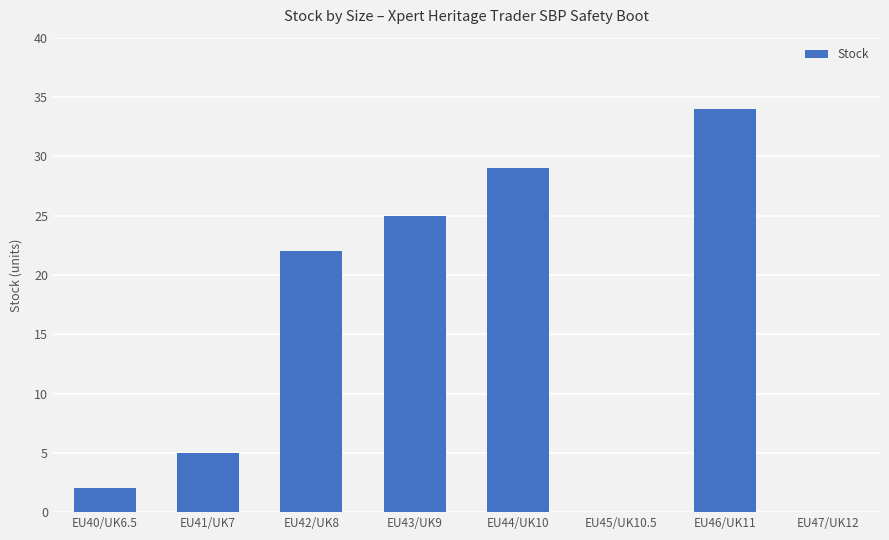

The value at EU44/UK10 is 46. True or false?

False